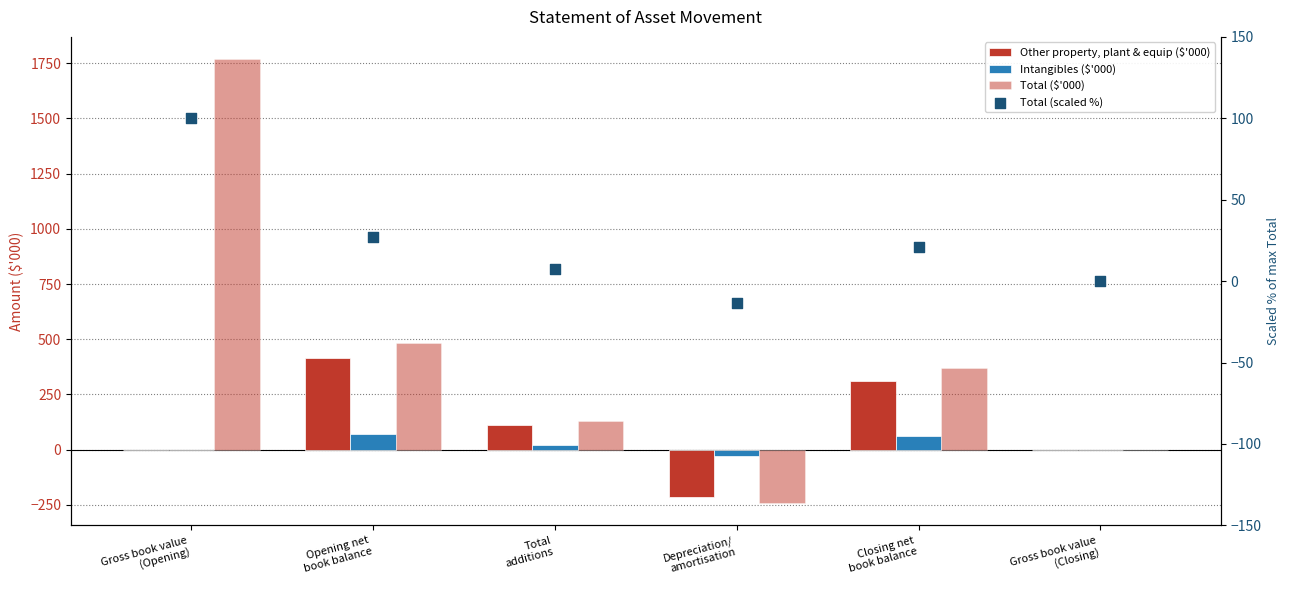

At which category is the sum across all series the highest?

Gross book value
(Opening)